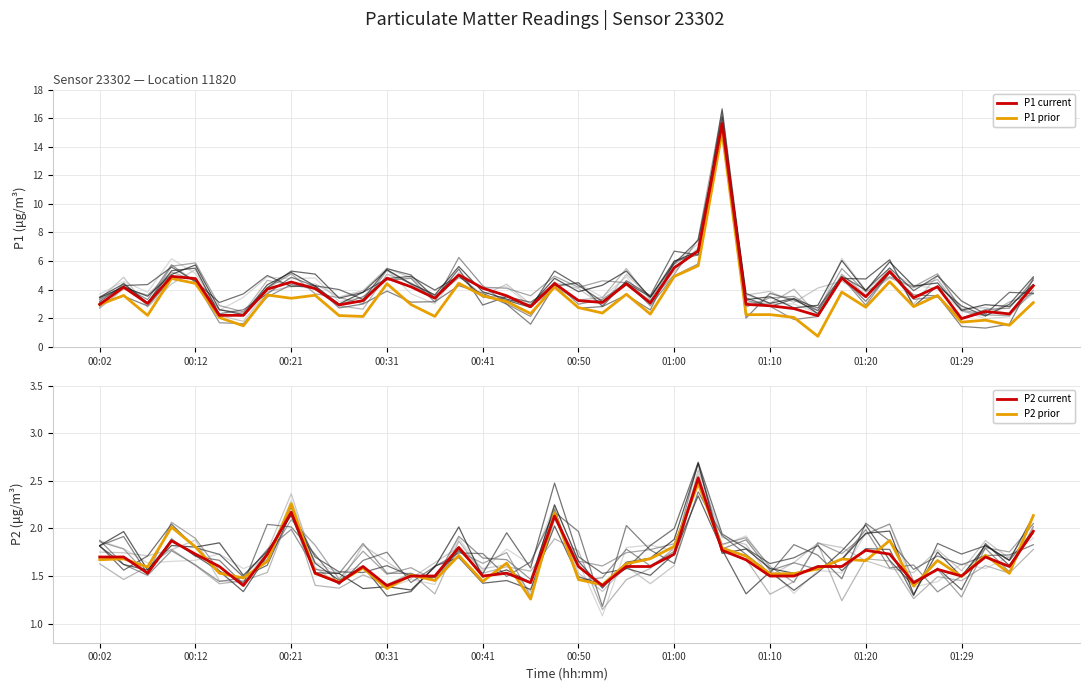

What are all the series names shown in the legend?

P1 (current), P1 (prior), P2 (current), P2 (prior)